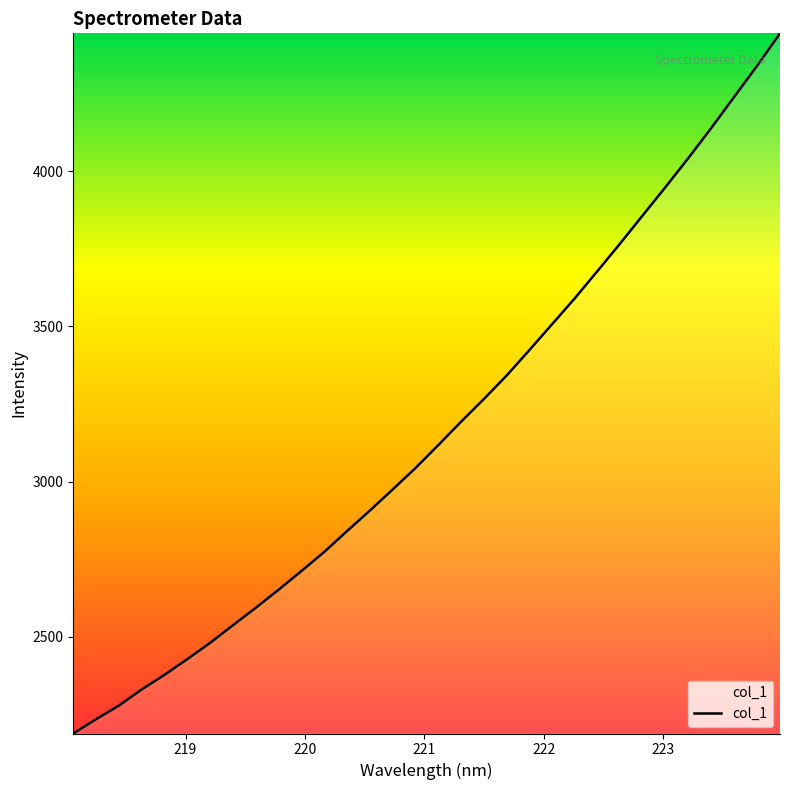

What is the difference between the second highest and second lowest values?

2104.7